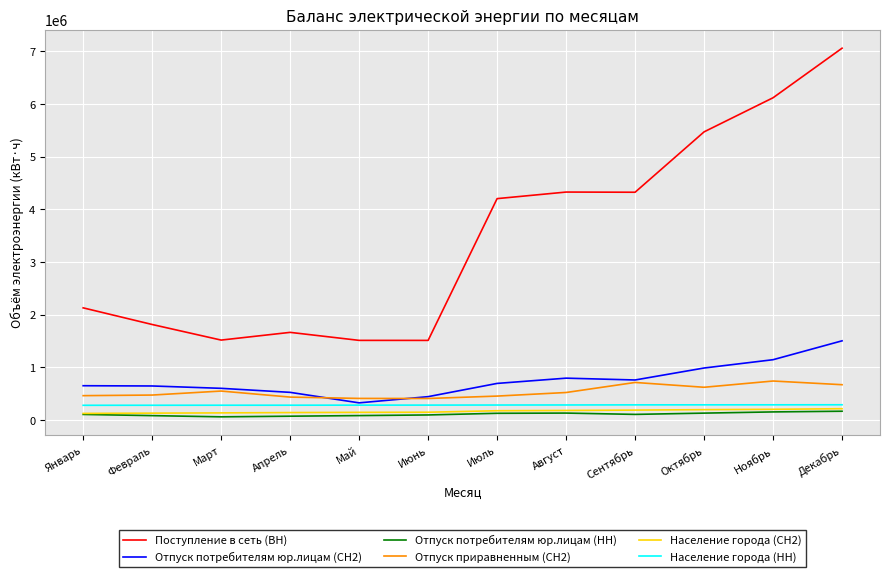

What is the greatest value displayed?

7059824